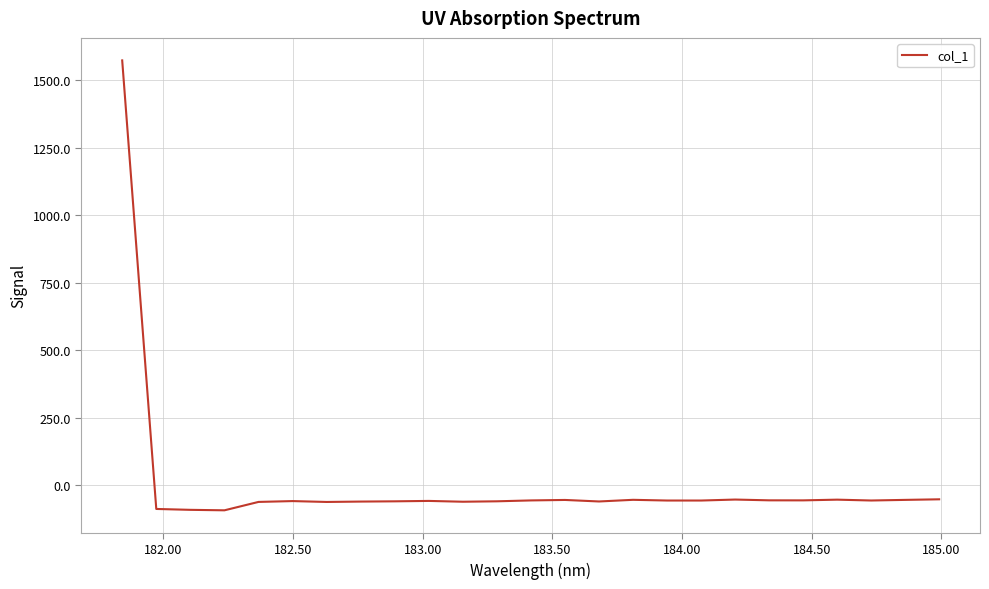

Count the number of values greater than -57.

11